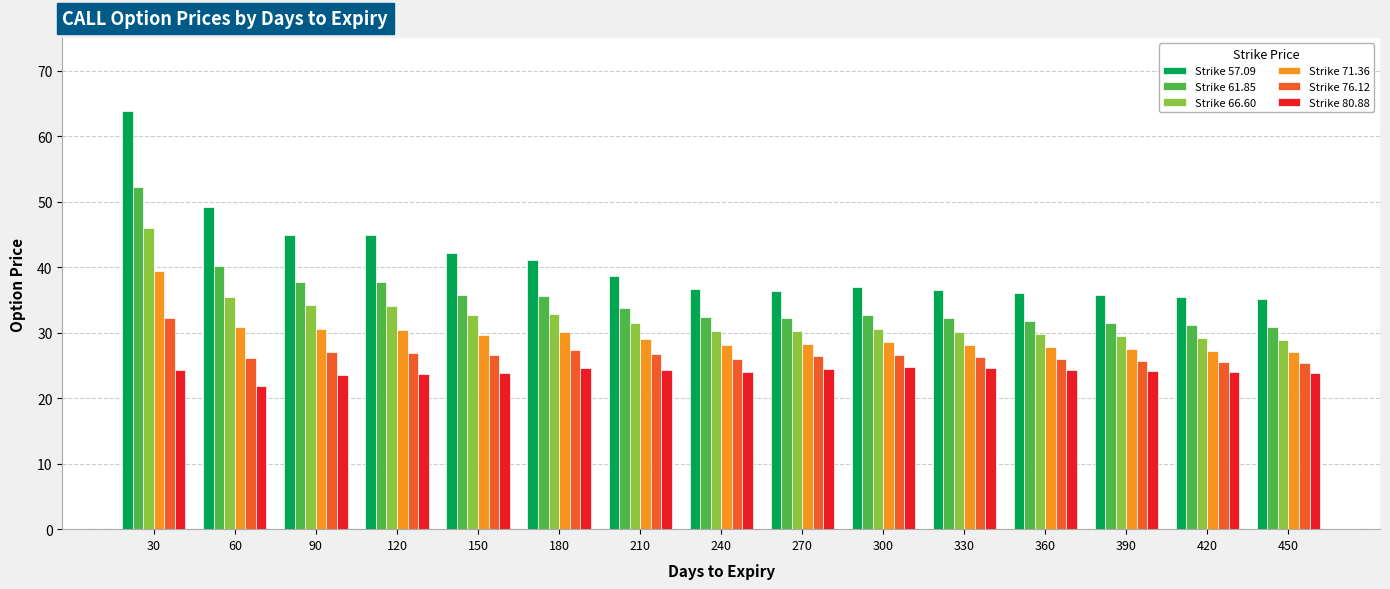

What is the sum of the Strike 61.85 values at 420 and 390?

62.6